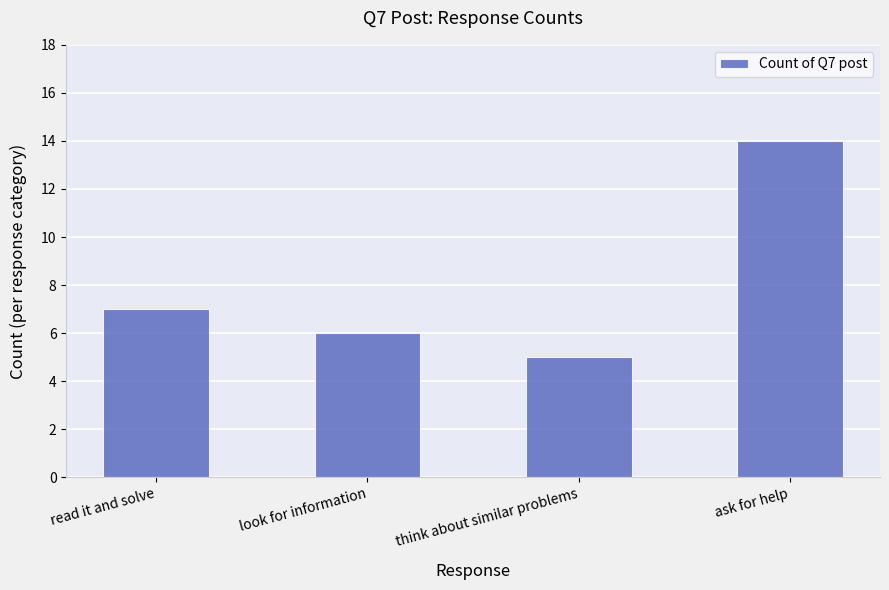

Count the values in the range 6 to 14.

3